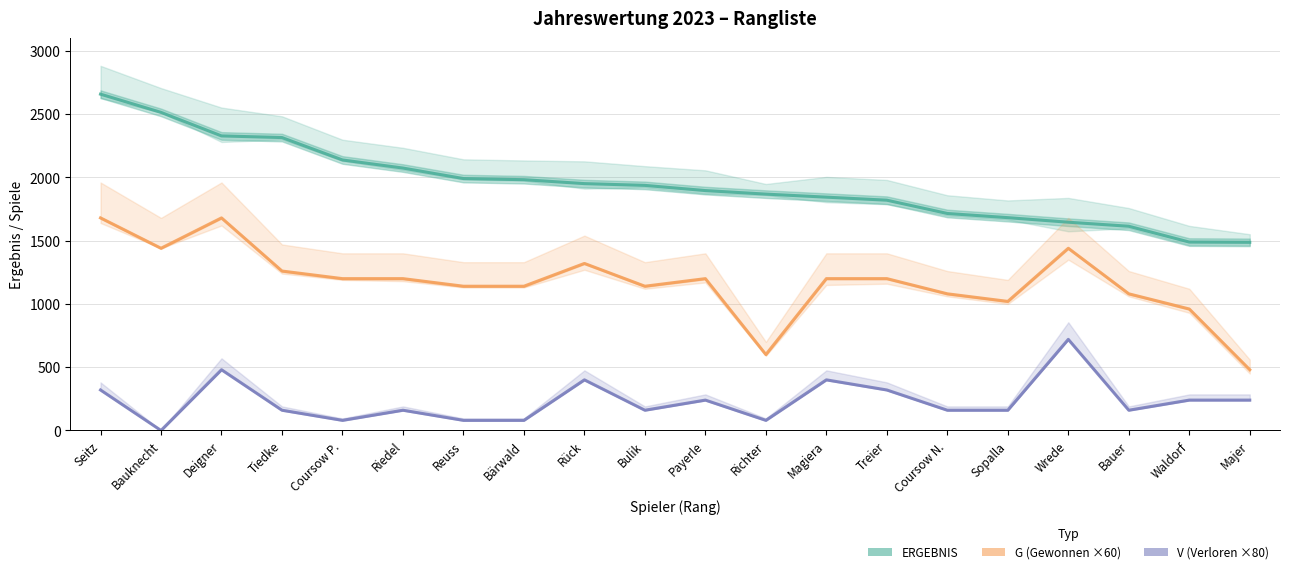

What is the sum of all V (Verloren ×80) values?

4640